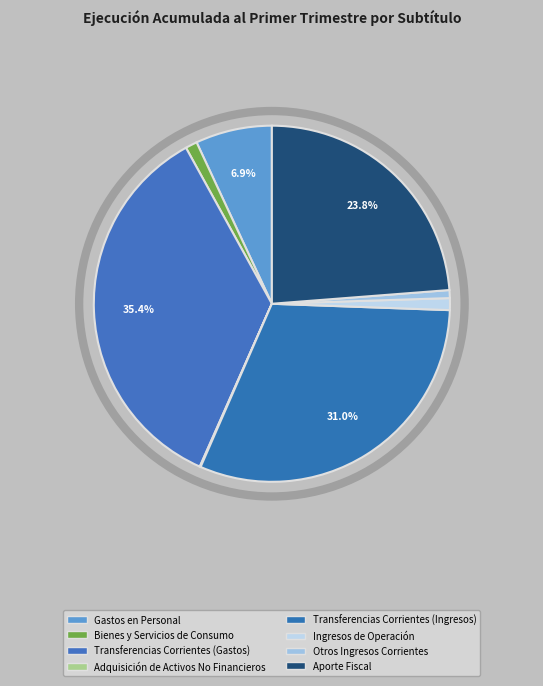

How many segments does this pie chart have?

8